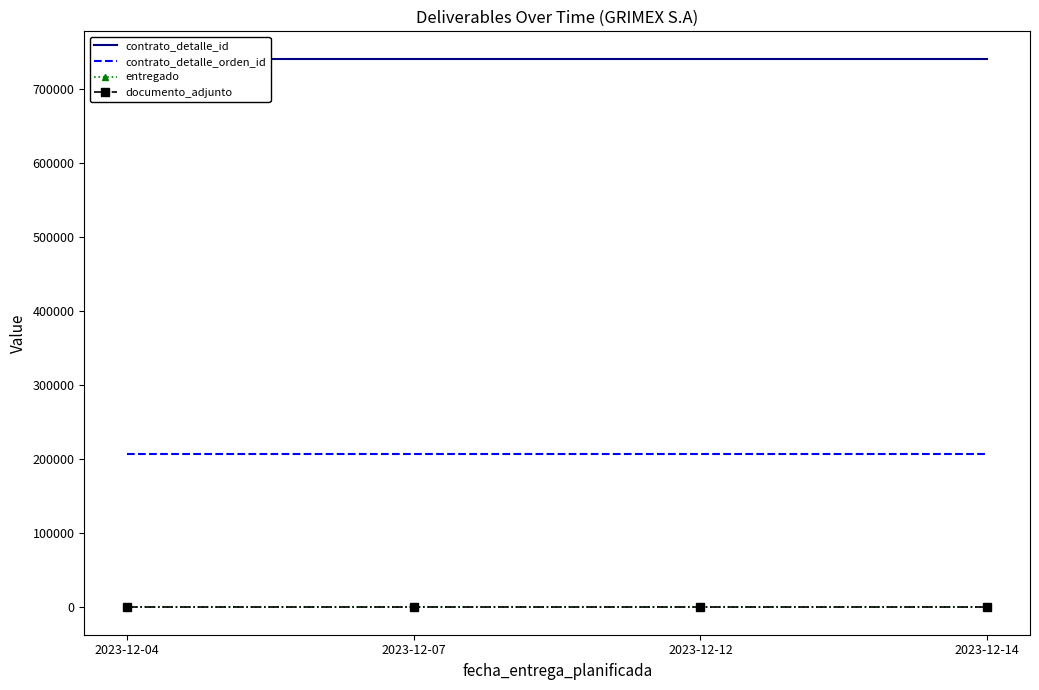

True or false: contrato_detalle_orden_id and entregado cross at least once.

False